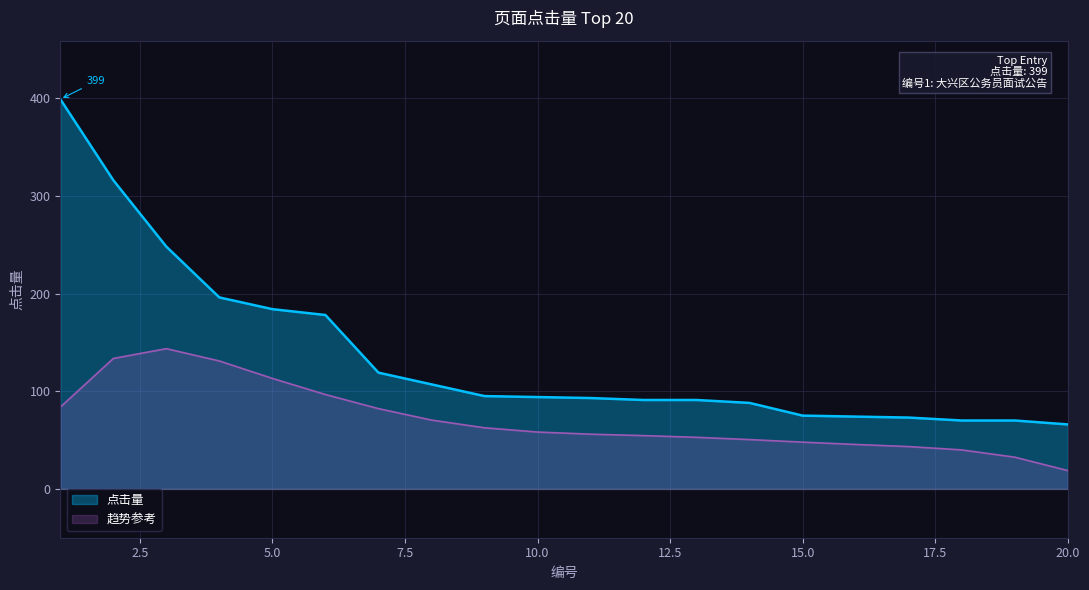

Where does the data first go above 94?

1